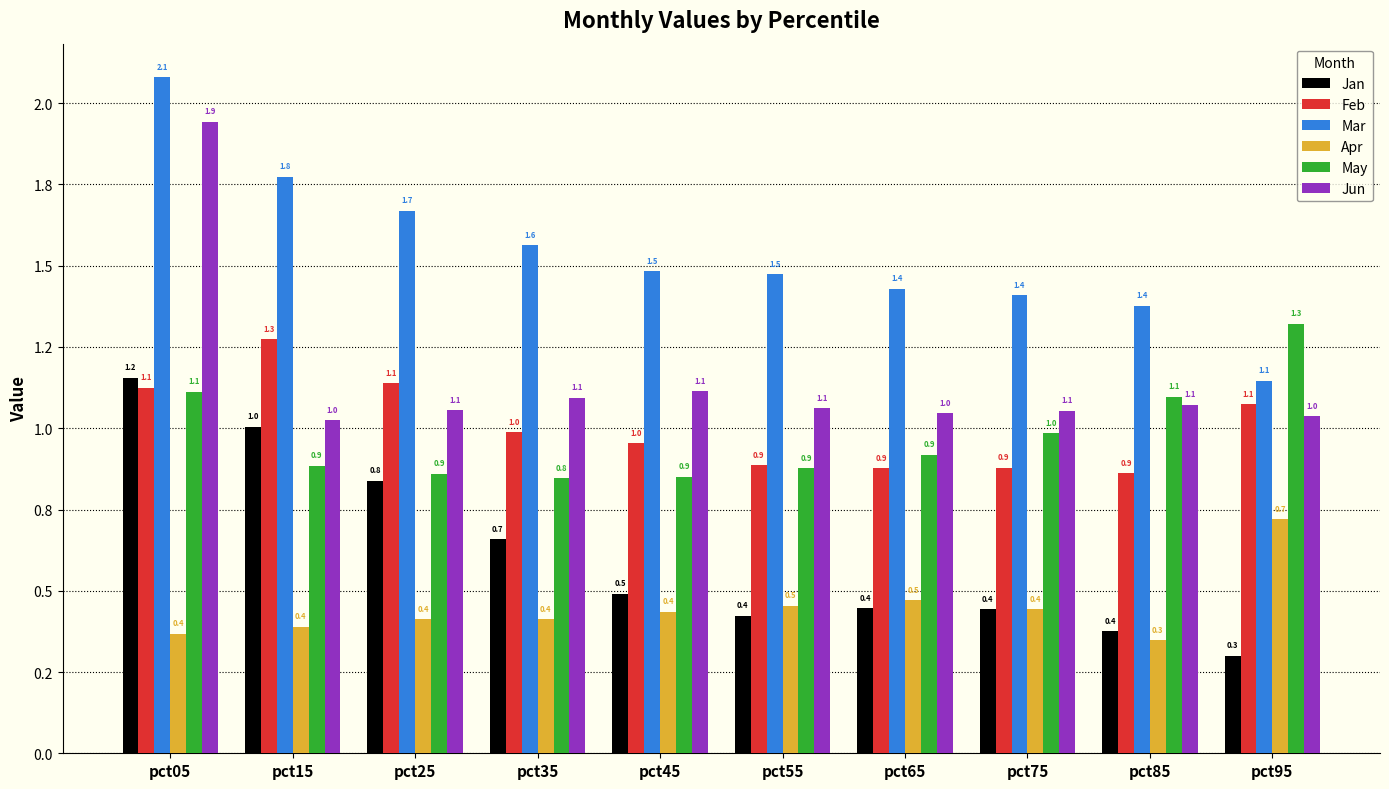

At which label does May reach its minimum?

pct35